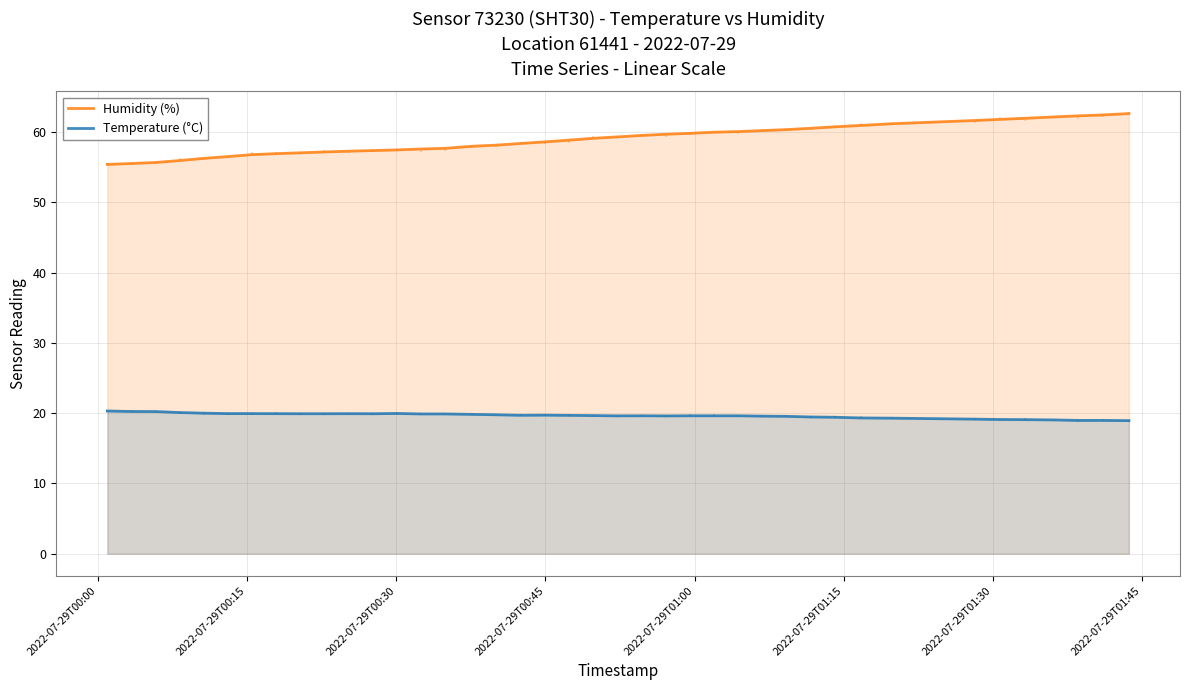

True or false: Temperature (°C) and Humidity (%) intersect in this chart.

False